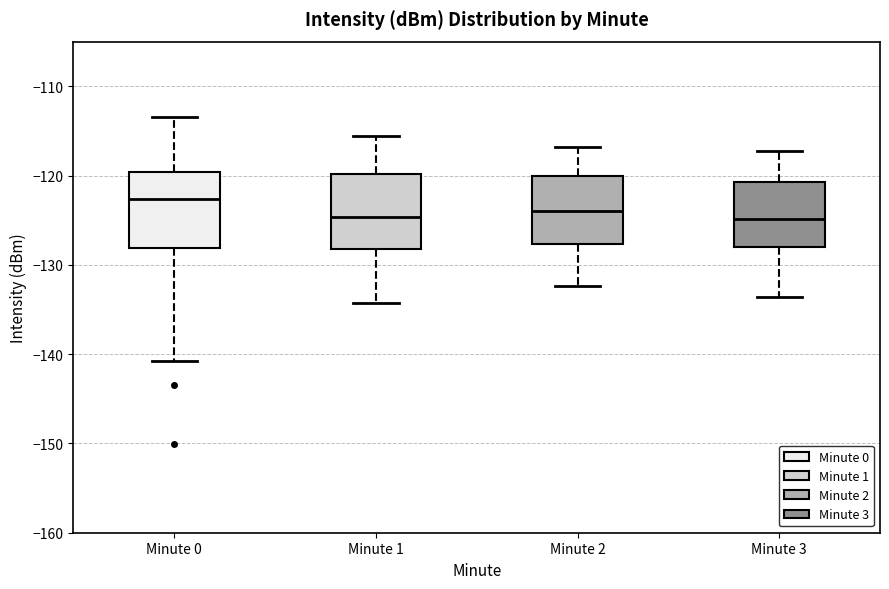

Where does the lower whisker of the box for Minute 1 end on the y-axis? The values are not printed on the chart, so give them approximately, as read against the axis.

-134